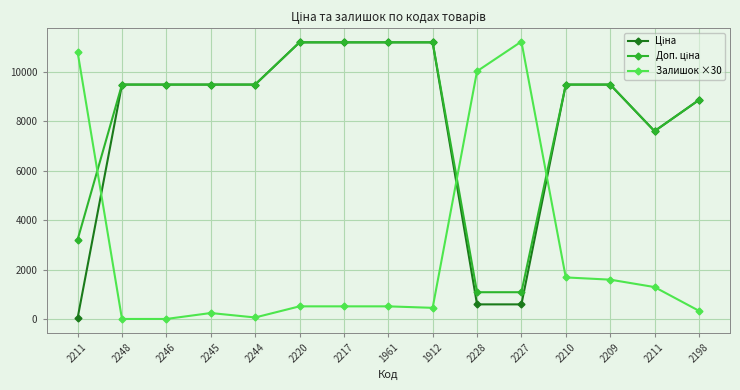

How many series are shown in this chart?

3